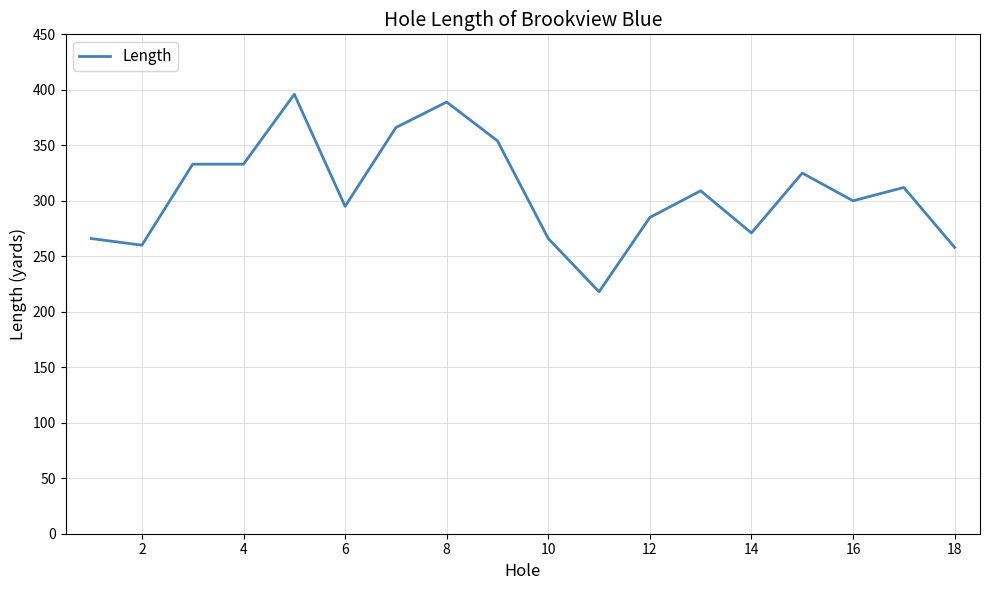

True or false: there are more than 1 points higher than both neighbors.

True